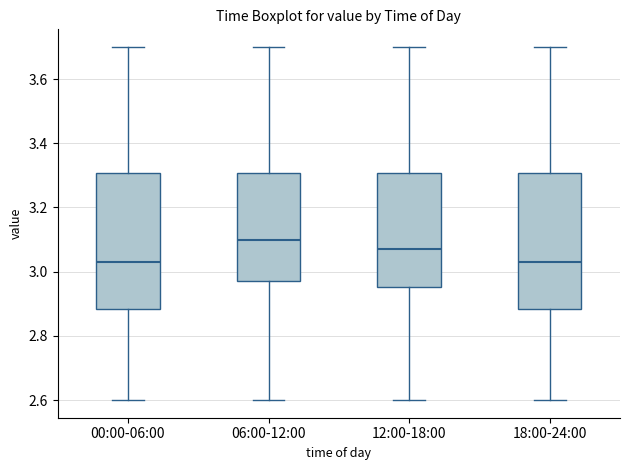

Reading left to right, read every box against the y-axis: the position of its median line, the range the box covers, and the ends of its whiskers. The values are not printed on the chart, so give them approximately, as read against the axis.

00:00-06:00: median 3.04, box 2.88 to 3.30, whiskers 2.60 to 3.70
06:00-12:00: median 3.10, box 2.98 to 3.30, whiskers 2.60 to 3.70
12:00-18:00: median 3.08, box 2.96 to 3.30, whiskers 2.60 to 3.70
18:00-24:00: median 3.04, box 2.88 to 3.30, whiskers 2.60 to 3.70